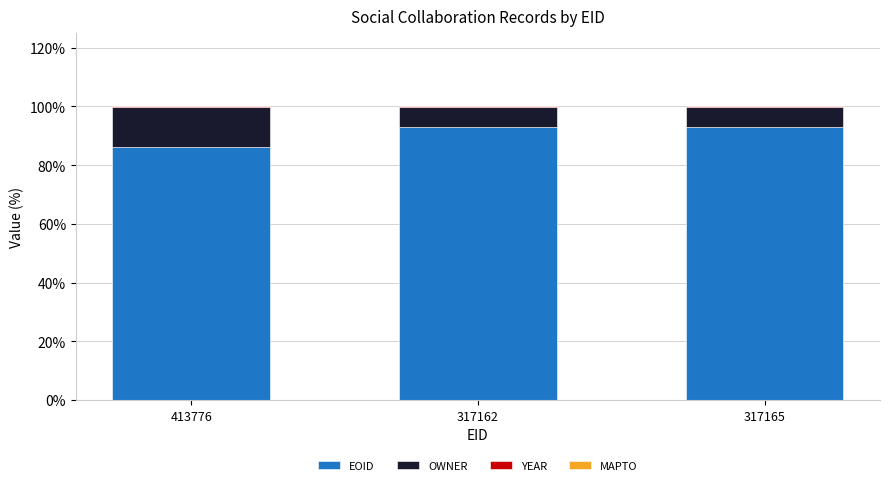

True or false: EOID has a value of 93.0 at 317162.

True